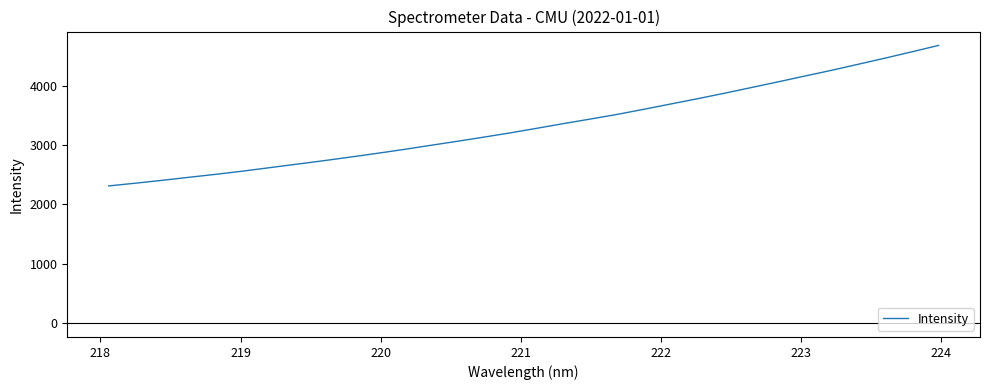

Does the chart have visible grid lines?

No